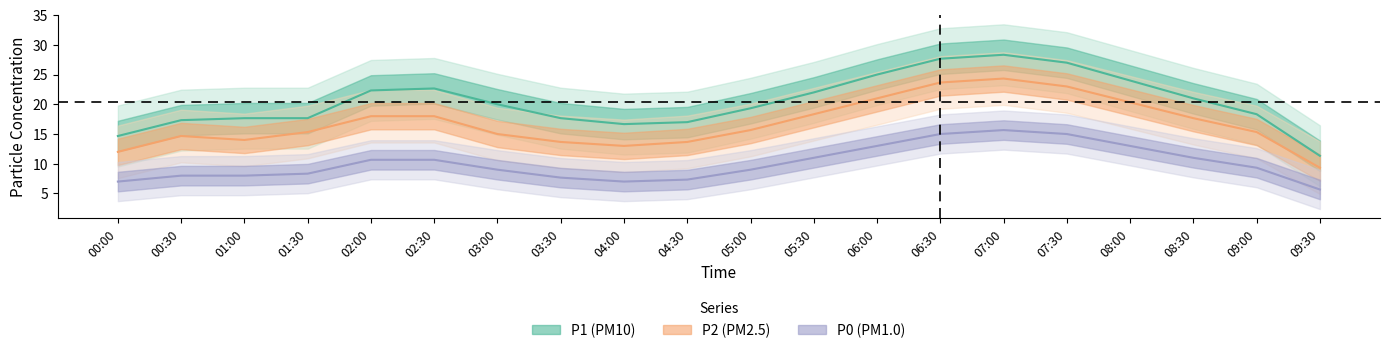

At which category is the sum across all series the highest?

07:00